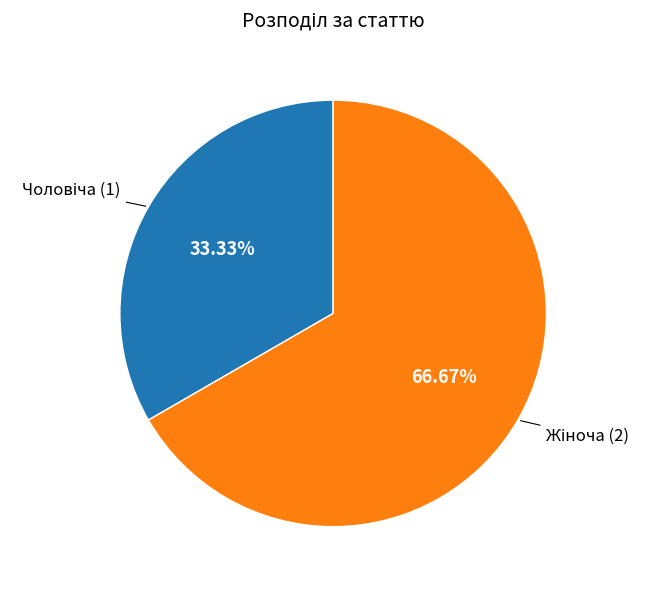

Is Чоловіча the majority of the pie?

No